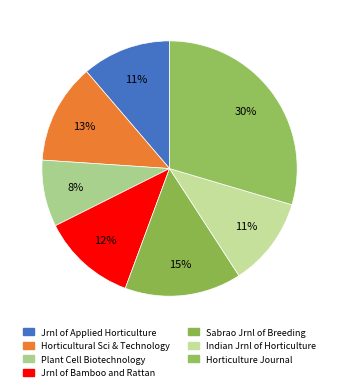

How many slices are in this pie chart?

7